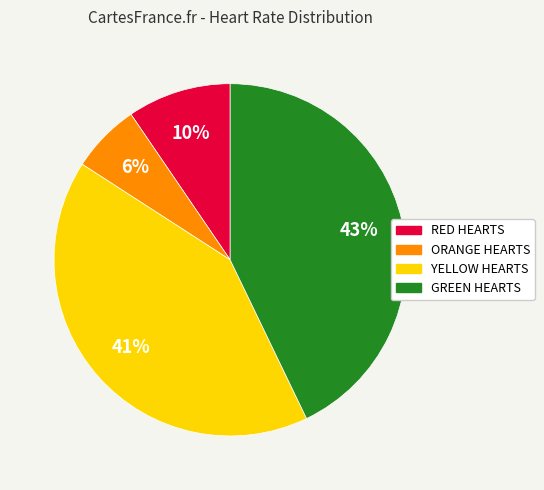

What is the largest slice in the pie chart?

GREEN HEARTS